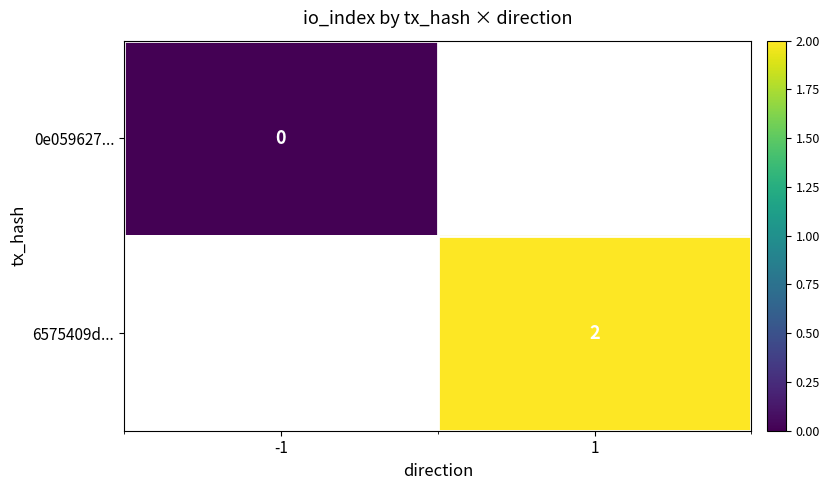

Is it true that 6575409d... equals 2 at 1?

True